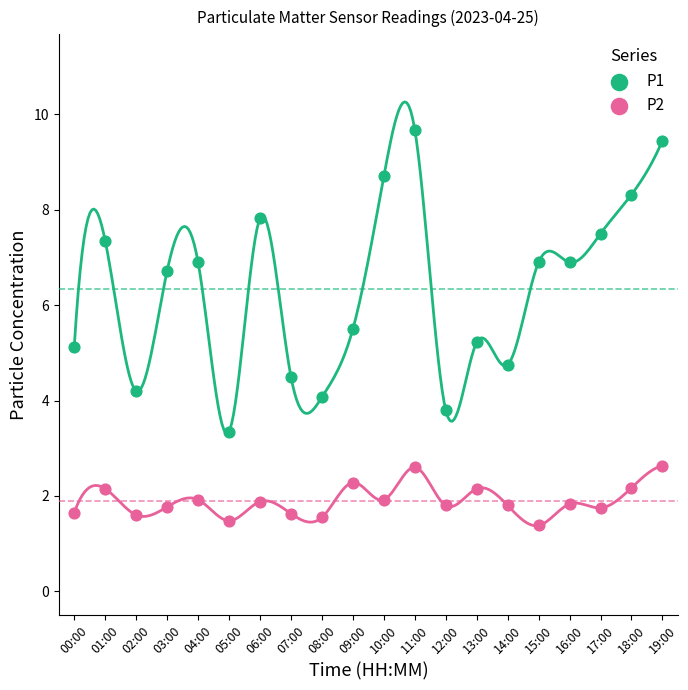

What are all the series names shown in the legend?

P1, P2